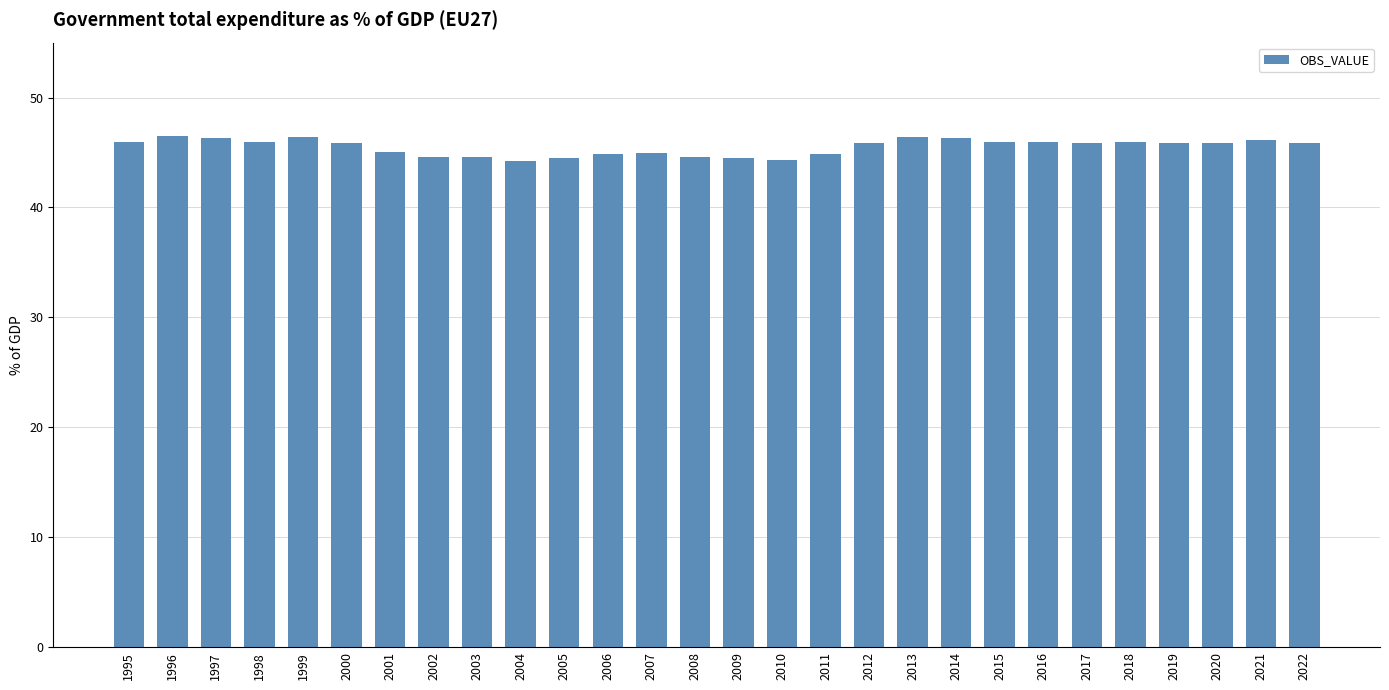

What is the greatest value displayed?

46.5